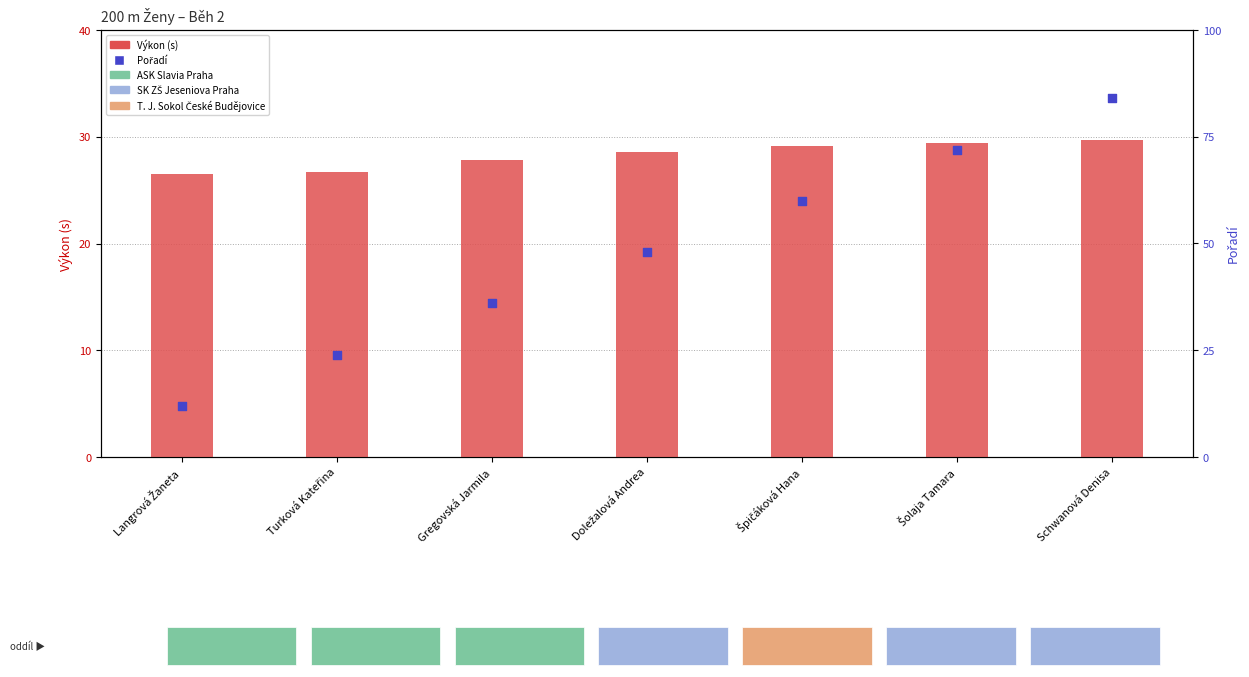

Which series contains the highest Y value?

Pořadí